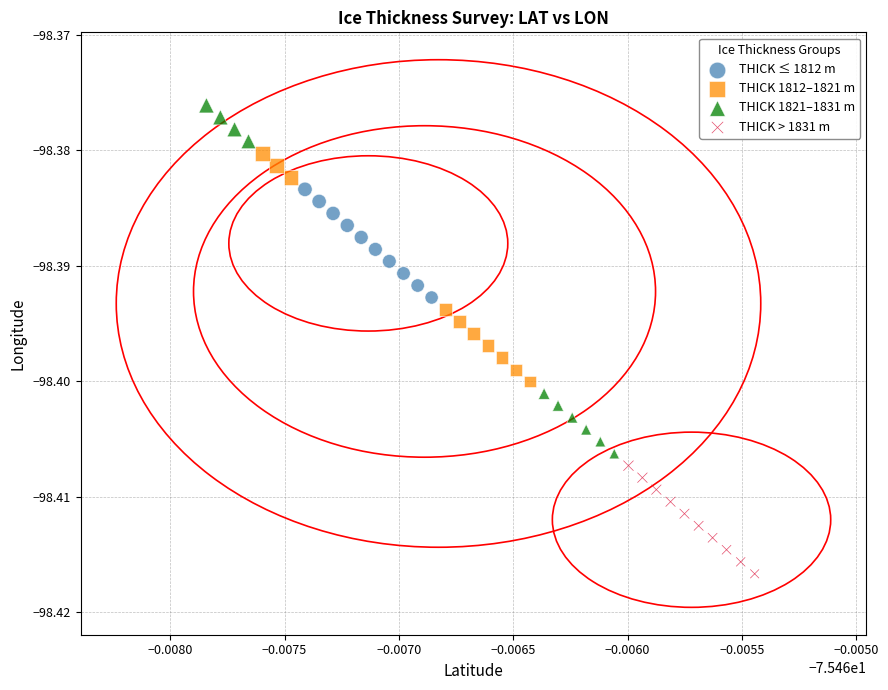

Which series reaches the maximum Y coordinate?

THICK 1821–1831 m